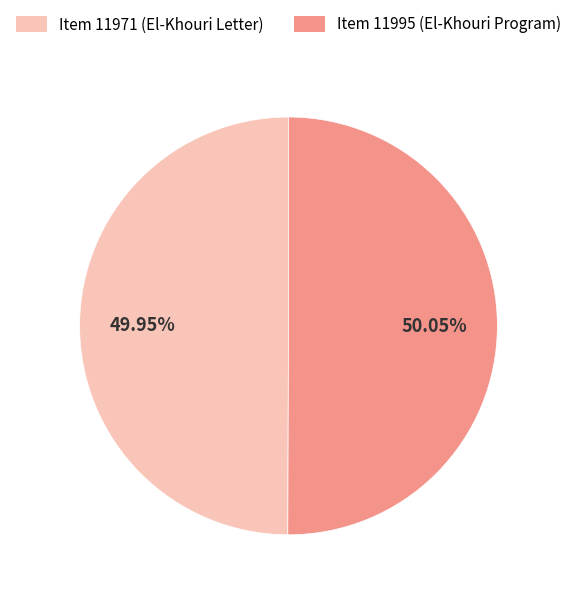

How many segments does this pie chart have?

2